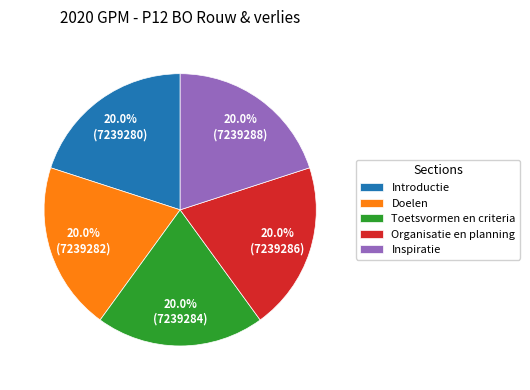

How many segments does this pie chart have?

5